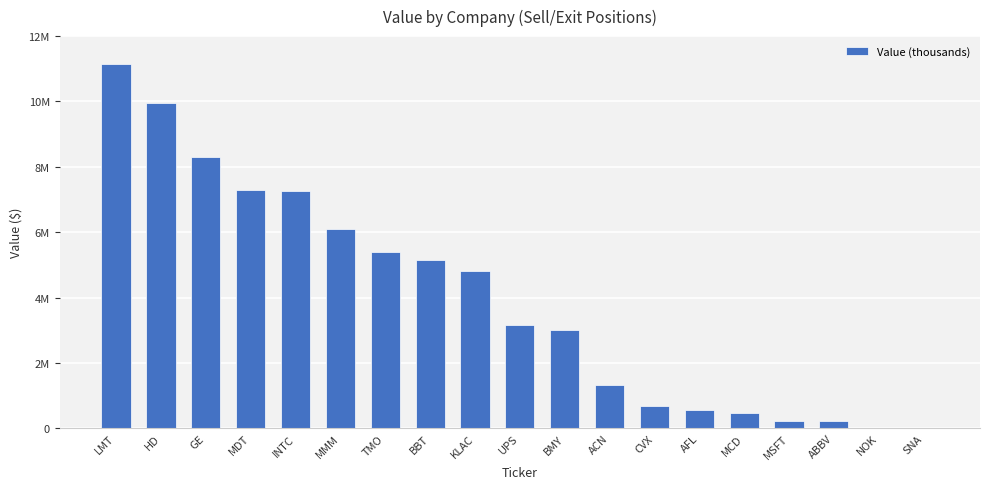

Reading left to right, extract all data points from this chart.

11147000	9959000	8314000	7300000	7273000	6094000	5384000	5149000	4804000	3157000	3009000	1322000	698000	558000	481000	232000	220000	0	0